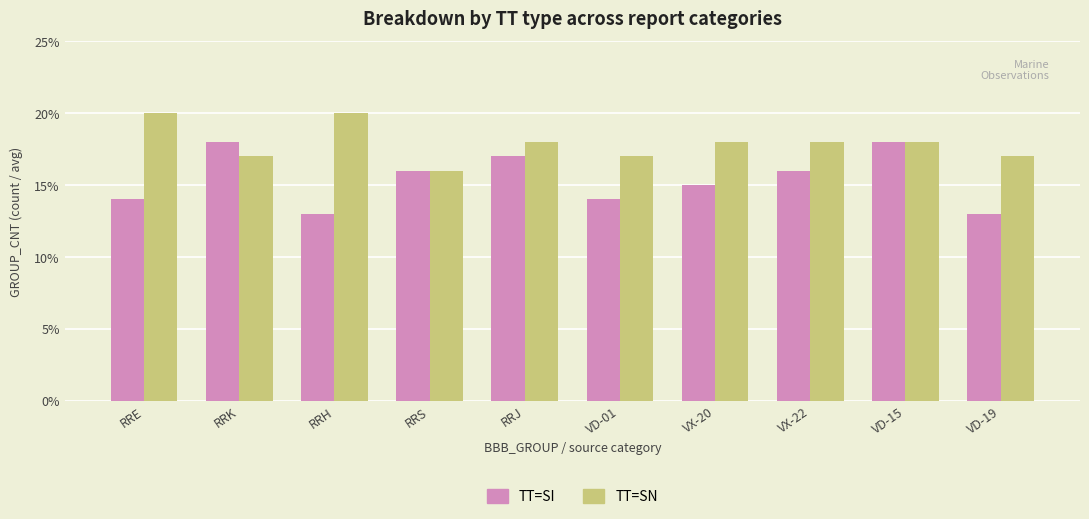

Reading right to left, list all the values displayed in this chart.

TT=SI: 13	18	16	15	14	17	16	13	18	14
TT=SN: 17	18	18	18	17	18	16	20	17	20